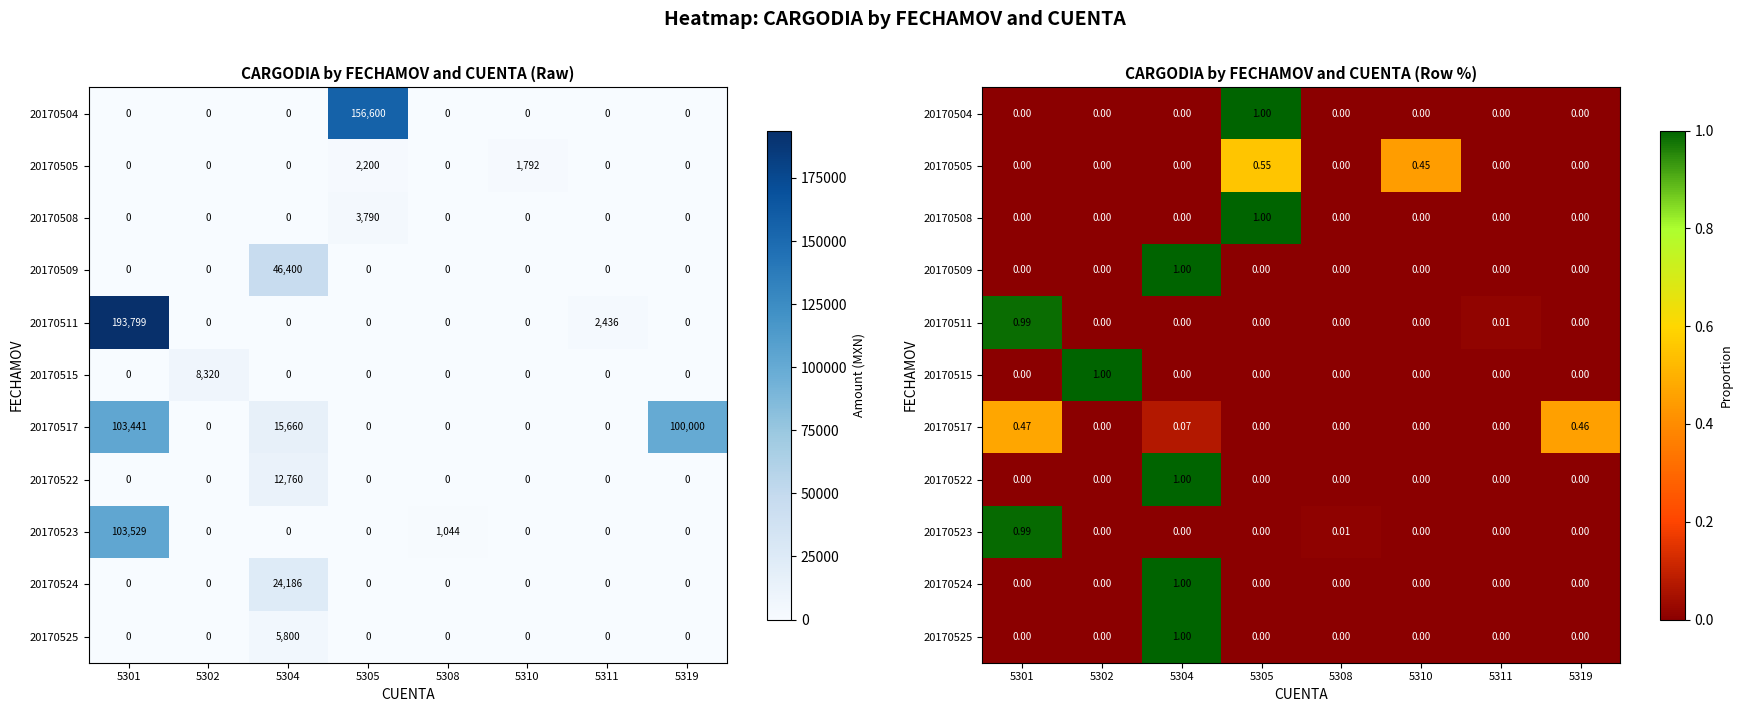

The value of 20170522 at 5305 is -0.4. True or false?

False